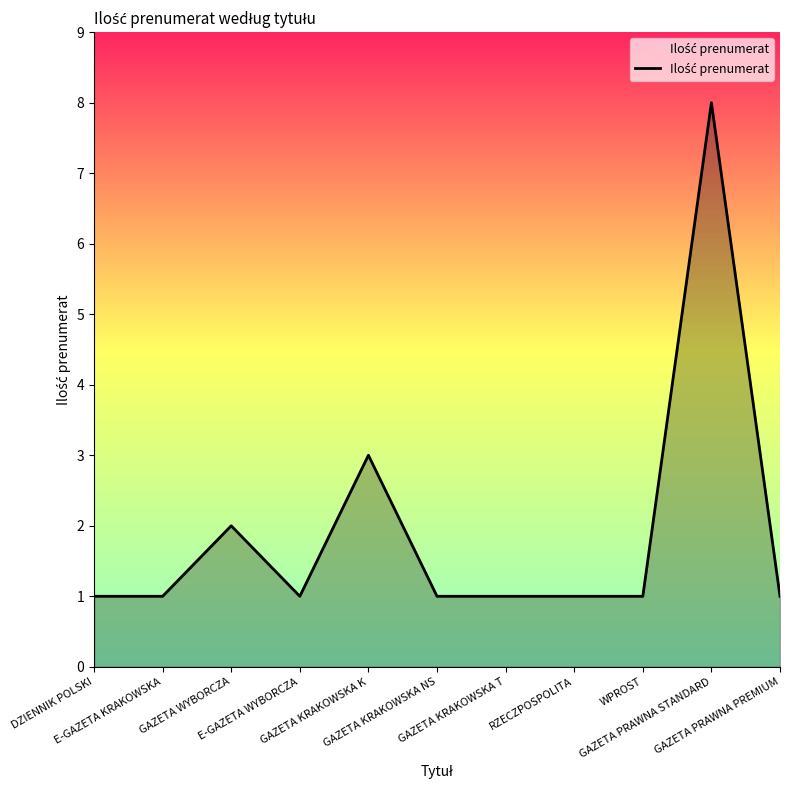

The chart shows a value of 2 at DZIENNIK POLSKI. True or false?

False